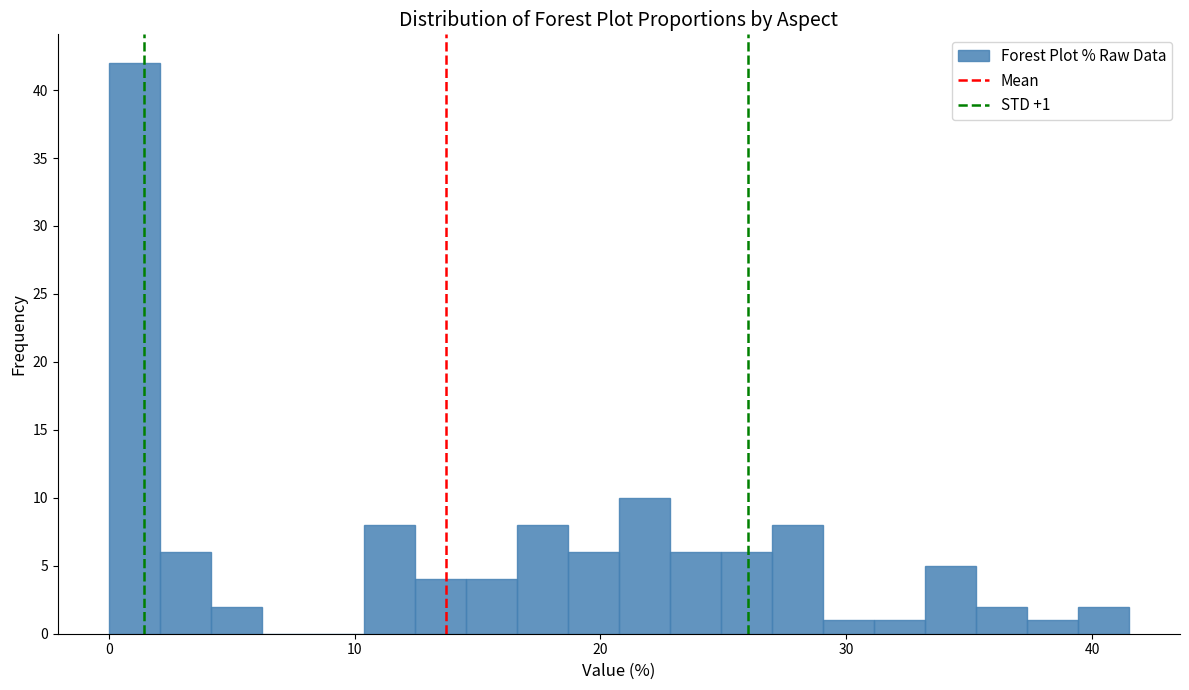

Read against the x-axis, roughly where is the centre of the tallest bar?

1